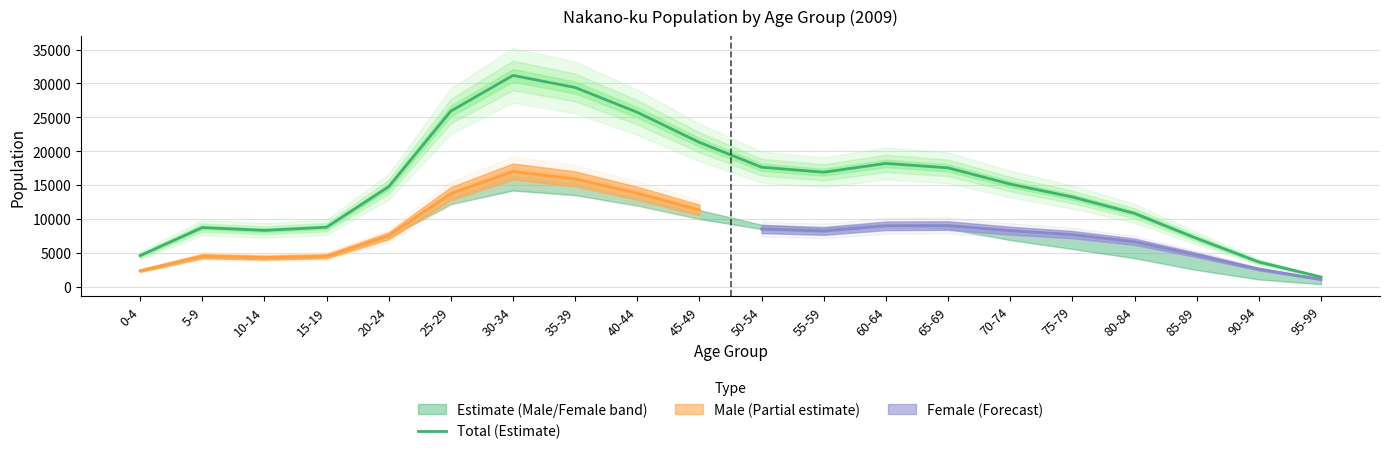

What is the difference between the values at 55-59 and 15-19?

8122.0